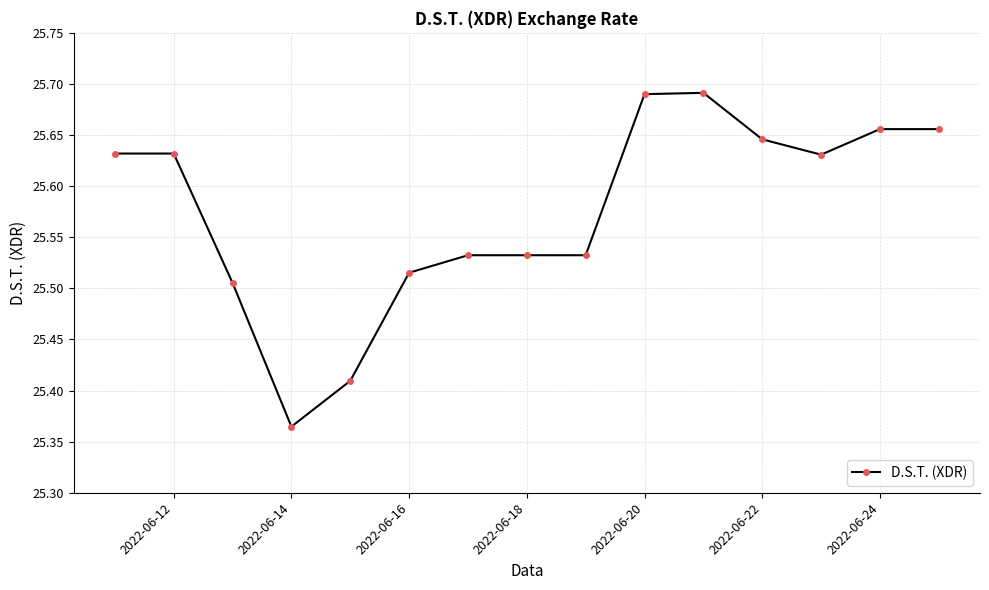

Count the values in the range 25 to 26.

15